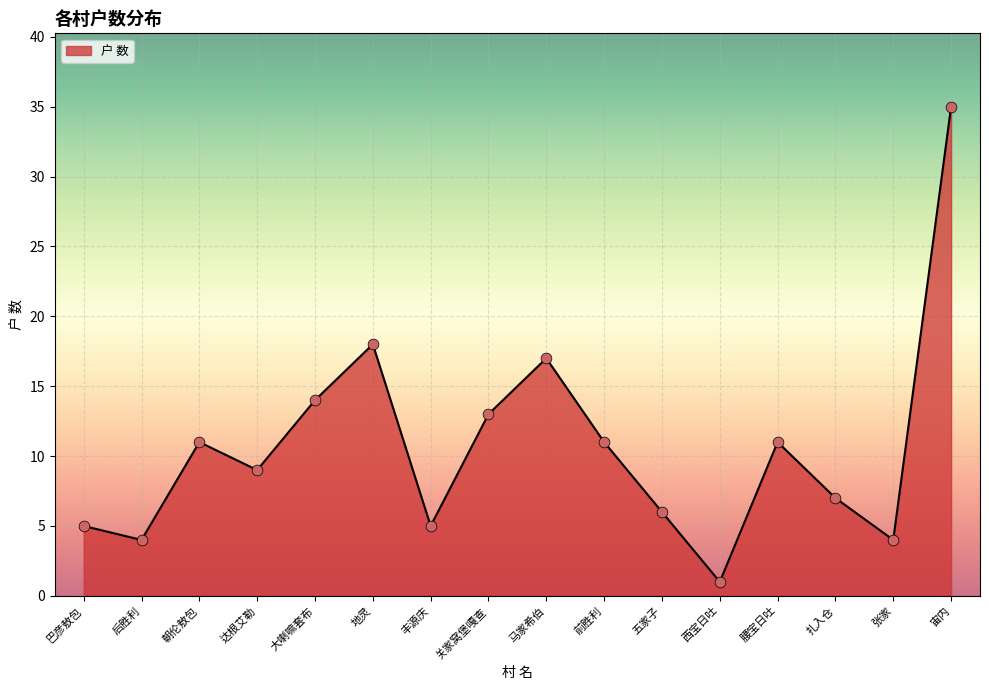

Between 地灵 and 腰宝日吐, which is larger?

地灵